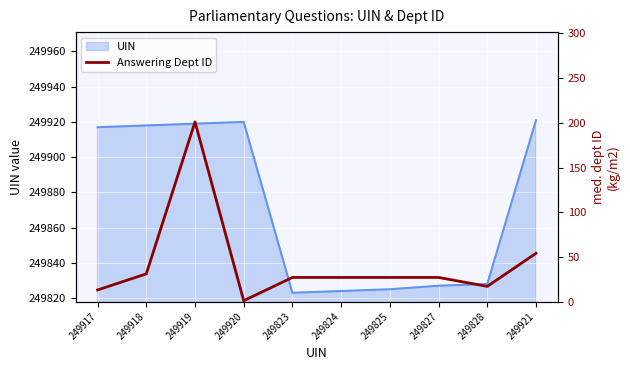

How many lines are shown in the chart?

1